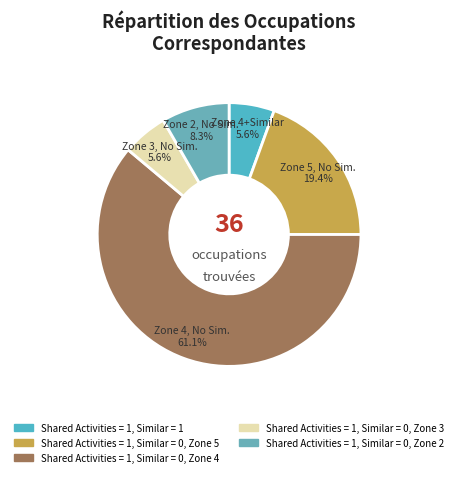

Combined, do Shared Activities = 1, Similar = 0, Zone 5 and Shared Activities = 1, Similar = 0, Zone 3 account for over 50%?

No